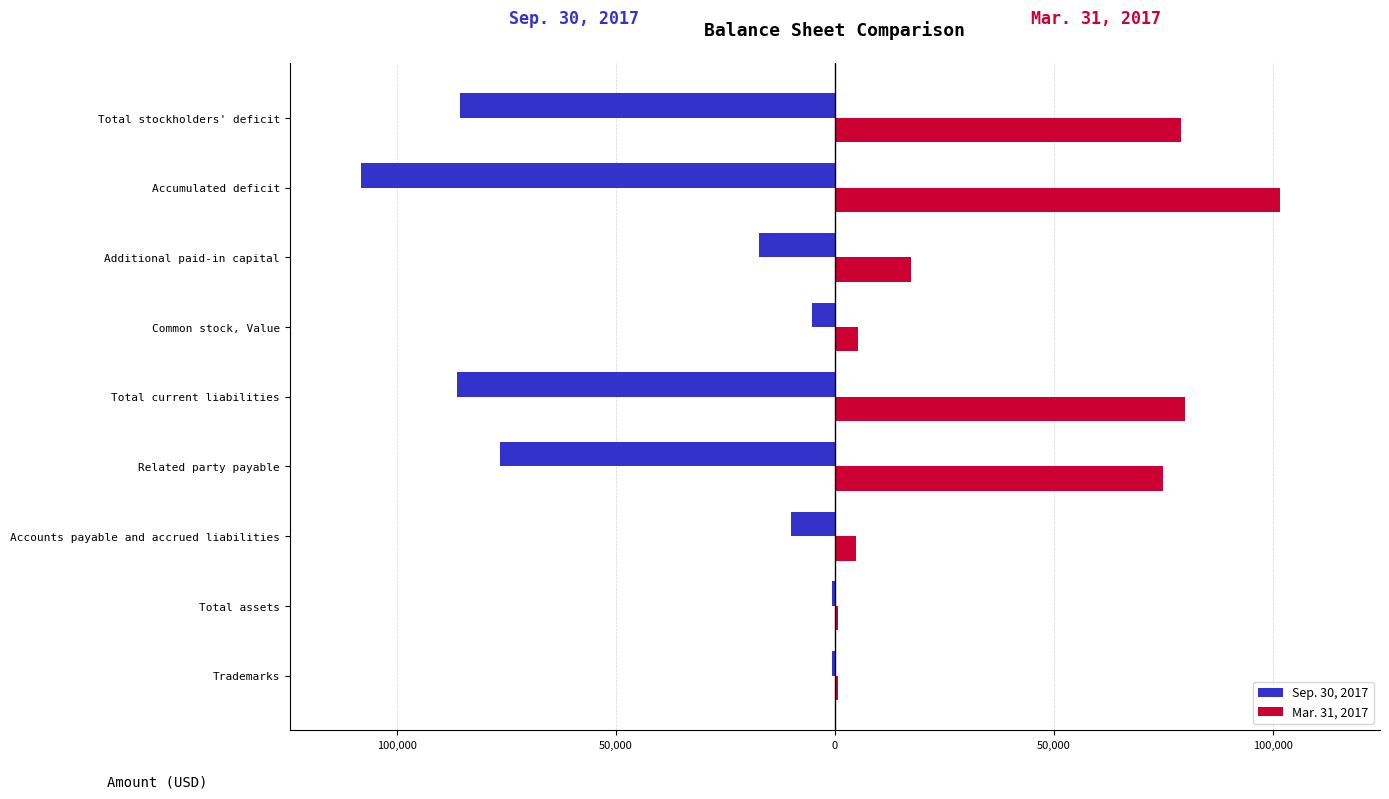

What are all the series names shown in the legend?

Sep. 30, 2017, Mar. 31, 2017